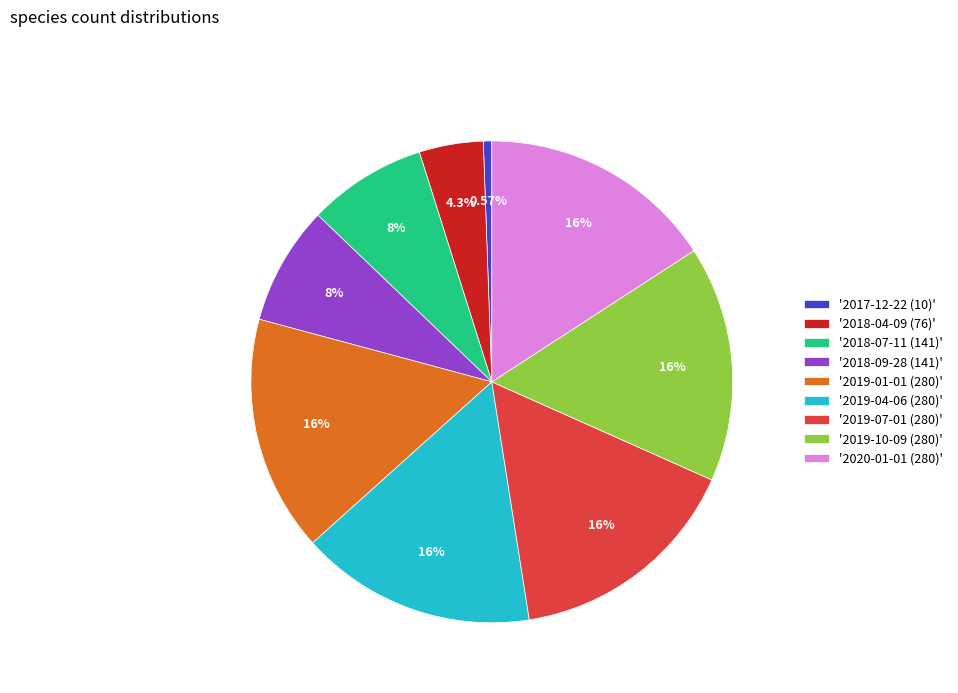

How many slices are in this pie chart?

9